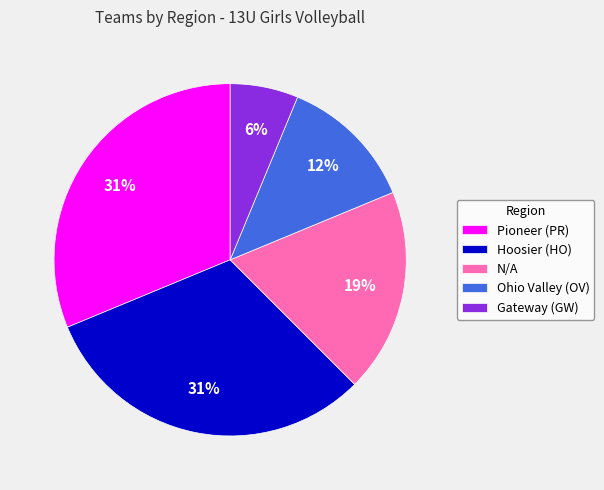

Combined, do N/A and Gateway (GW) account for over 50%?

No